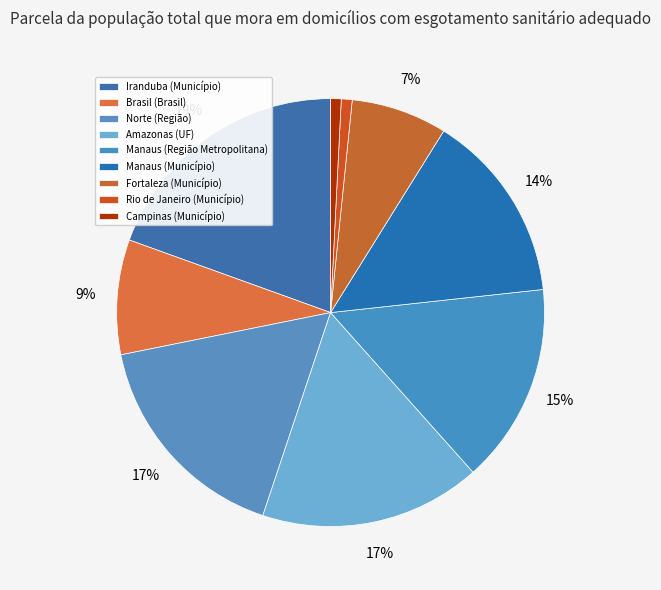

To the nearest percent, what is the average slice percentage?

11%